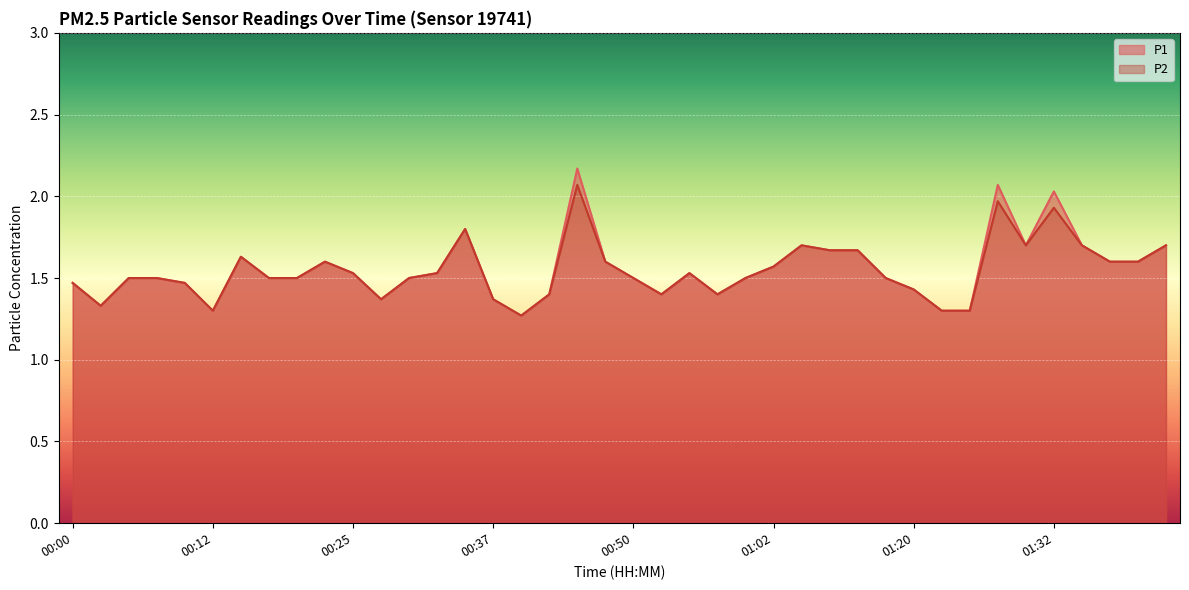

True or false: P2 and P1 cross at least once.

False